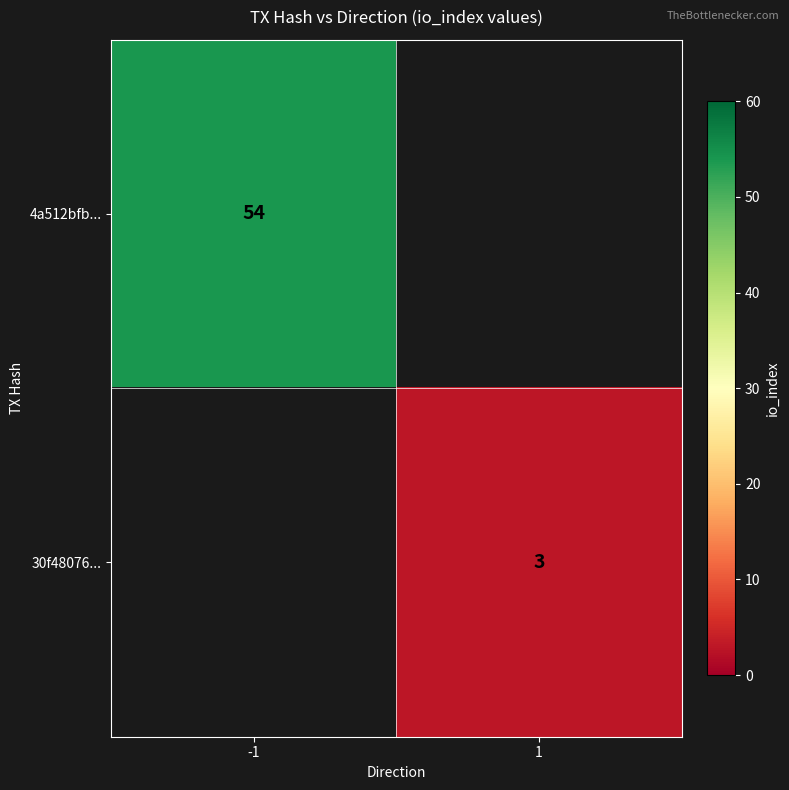

True or false: 4a512bfb... has a value of 86 at -1.

False